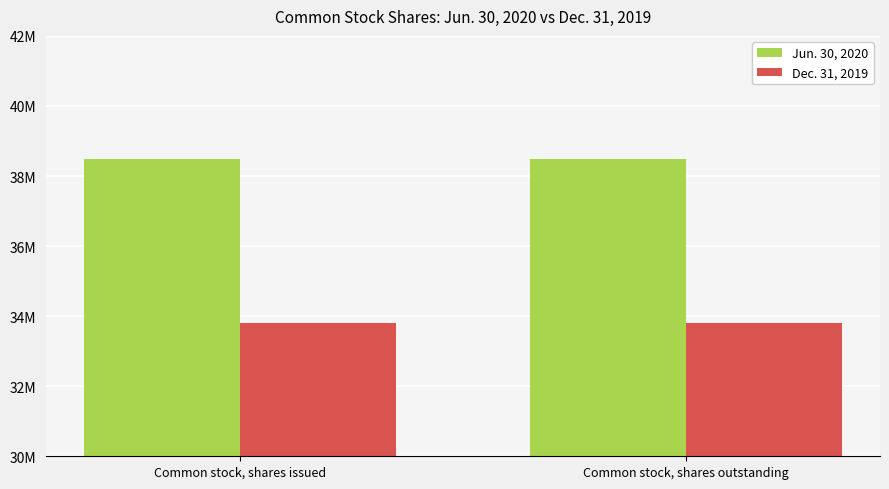

The value of Dec. 31, 2019 at Common stock, shares issued is 33810416. True or false?

True